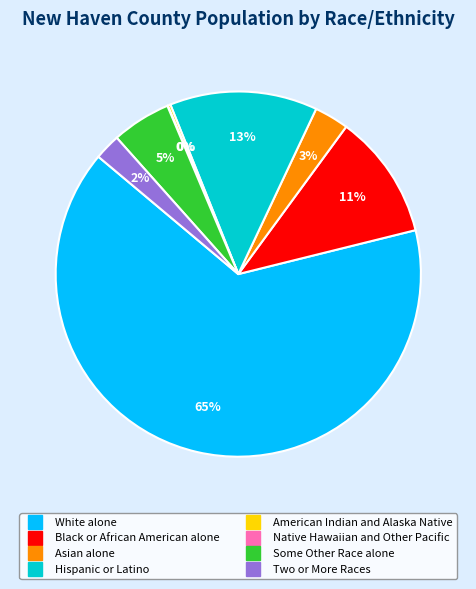

Which slice is the largest?

White alone